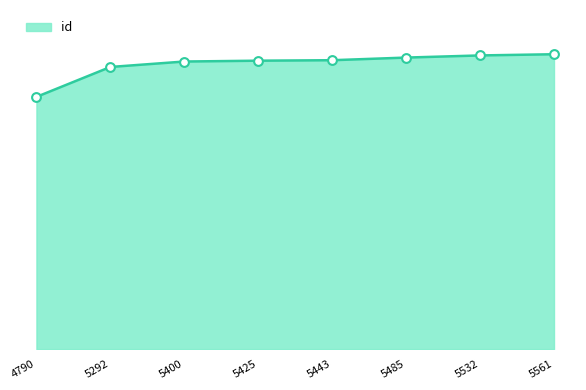

Approximately how many times larger is the value at 5561 compared to 5400?

1.0